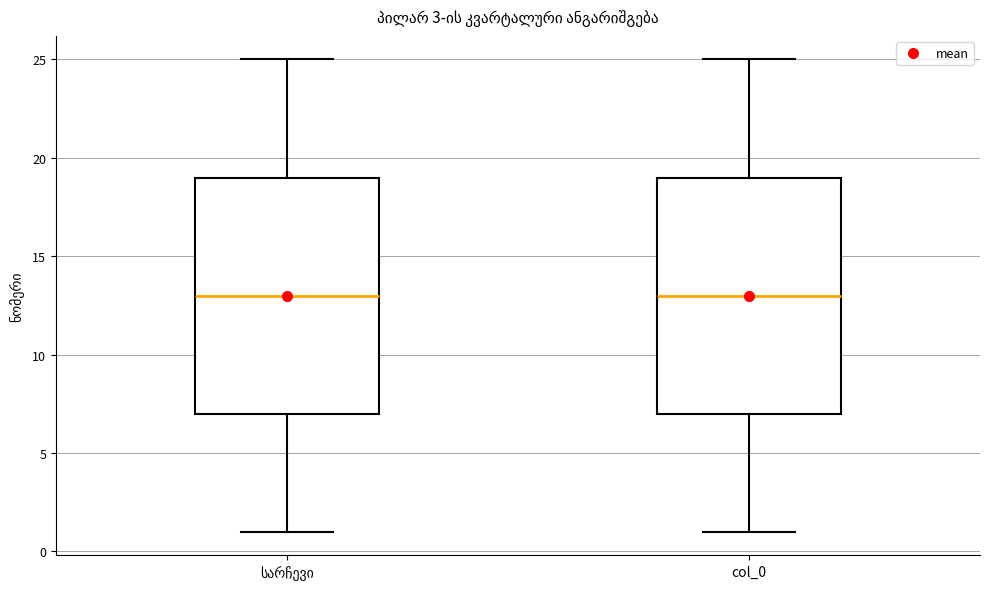

Where is the upper edge of the box for col_0 on the y-axis? The values are not printed on the chart, so give them approximately, as read against the axis.

19